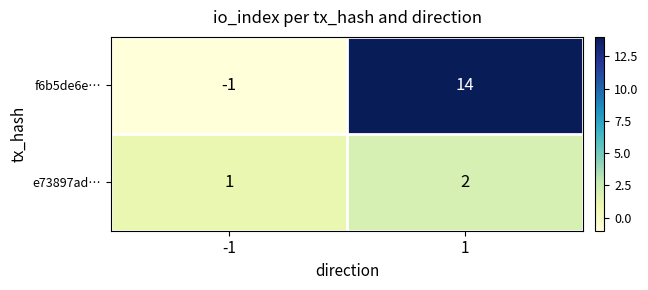

Reading left to right, what are all the values shown in this chart?

f6b5de6e…: -1=-1	1=14
e73897ad…: -1=1	1=2